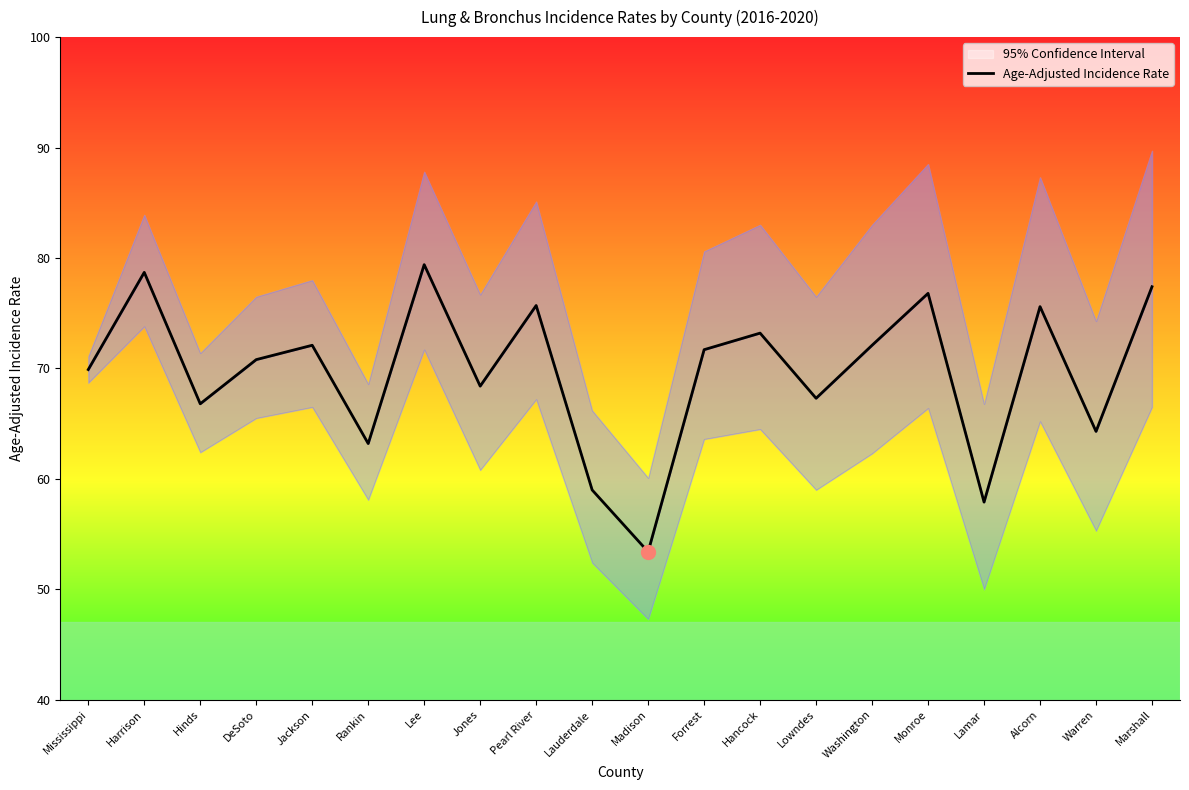

Approximately how many times larger is the value at Mississippi compared to Alcorn?

0.9